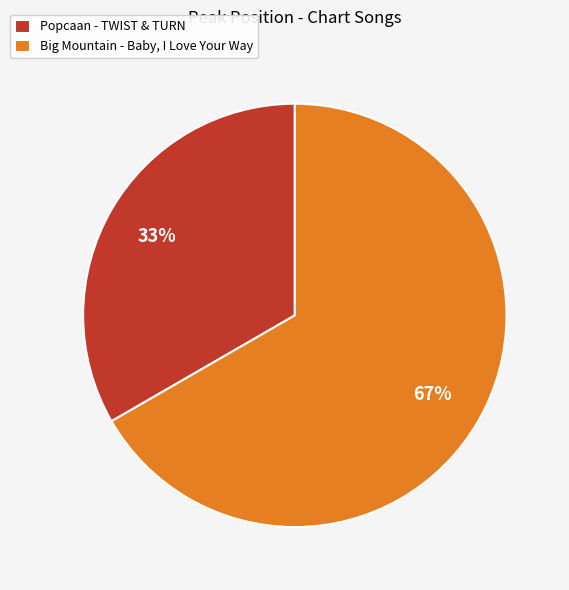

Is it true that Popcaan - TWIST & TURN is 33% of the pie?

True